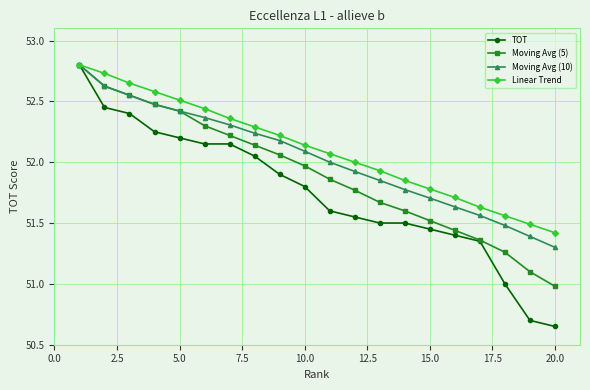

What is the greatest value displayed?

52.8